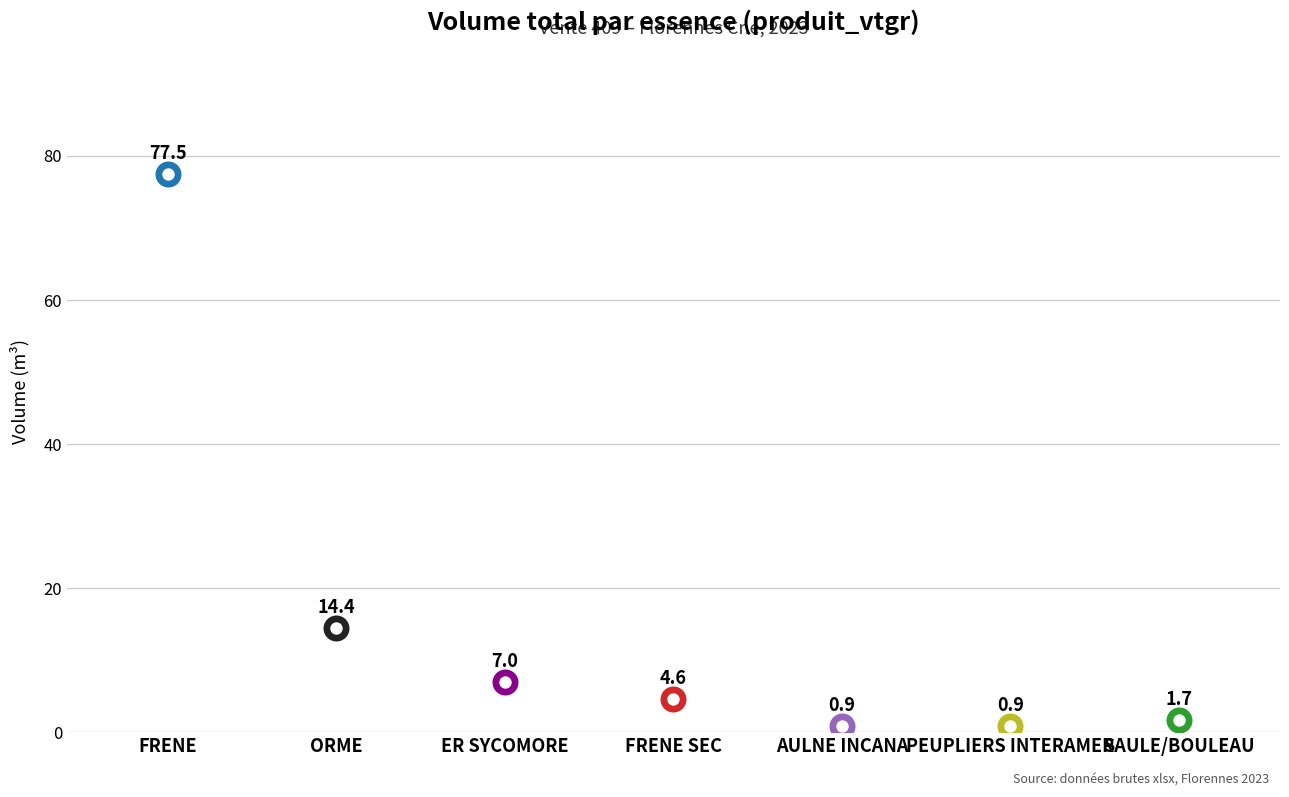

Which has a higher value, FRENE or PEUPLIERS INTERAMER?

FRENE